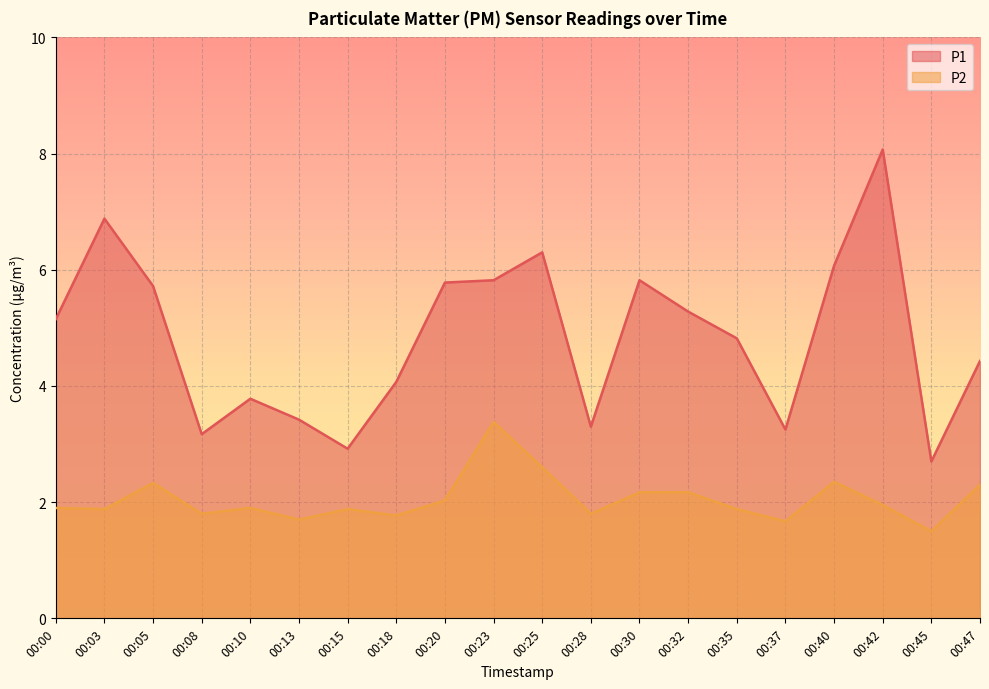

The value of P1 at 00:03 is 3.2. True or false?

False